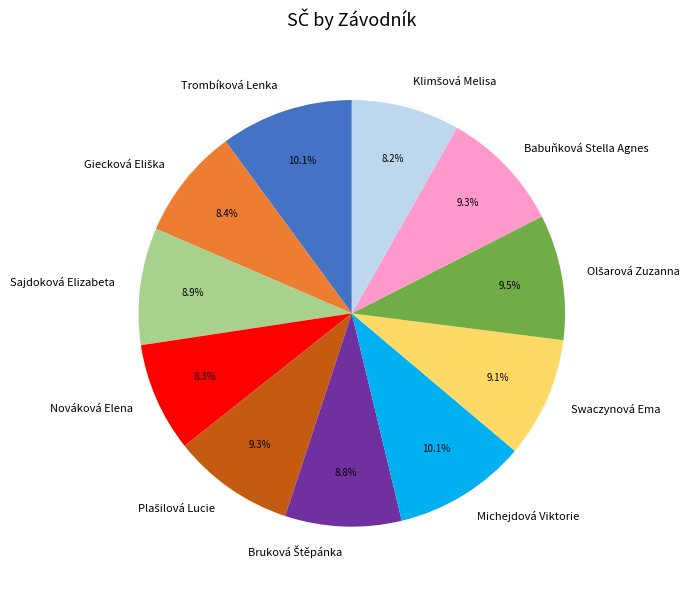

Approximately how many times larger is the value at Michejdová Viktorie compared to Trombíková Lenka?

1.0